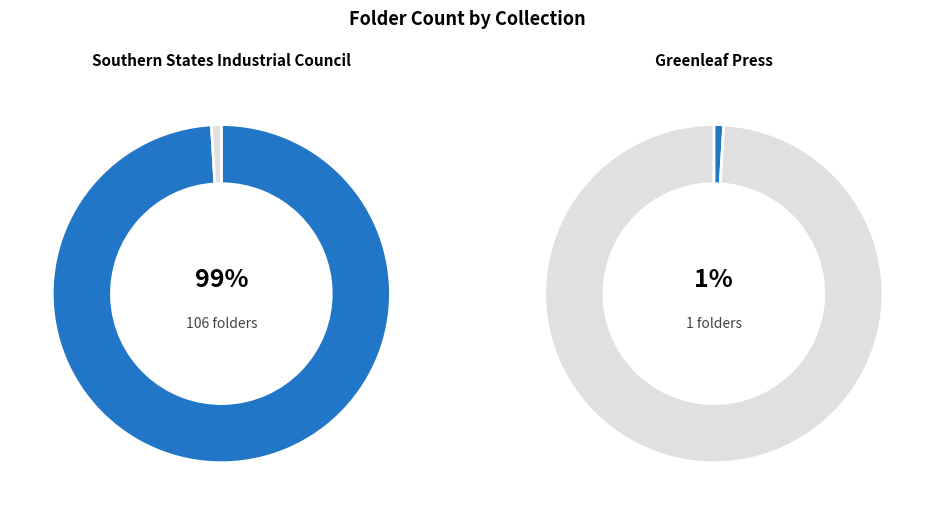

True or false: Greenleaf Press accounts for 11% of the total.

False